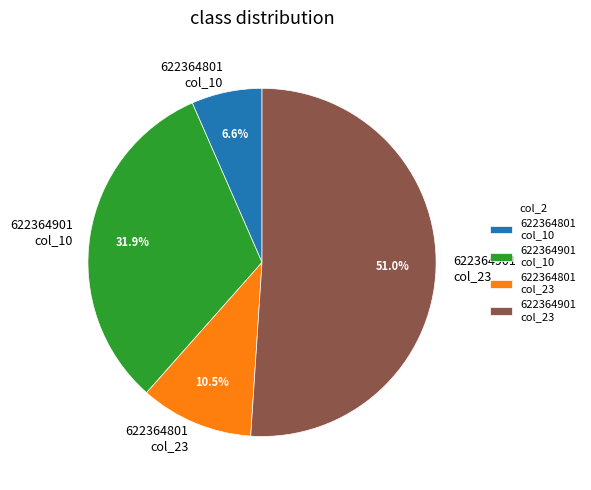

Between 622364801 col_10 and 622364901 col_10, which is larger?

622364901 col_10